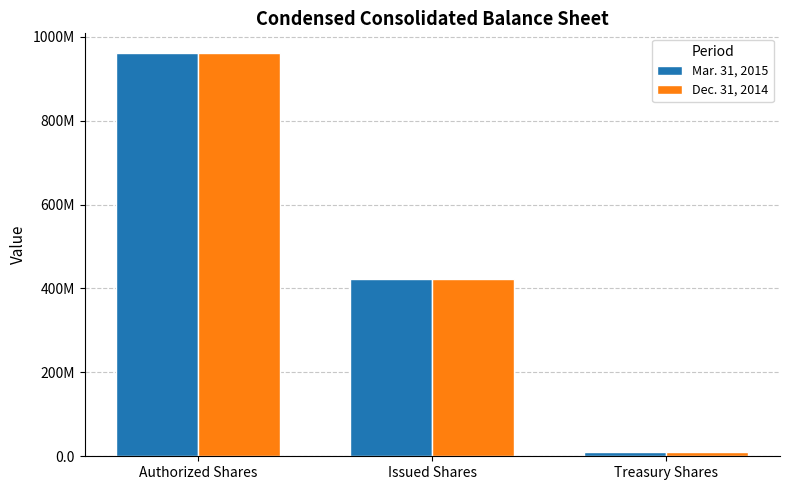

What are all the series names shown in the legend?

Mar. 31, 2015, Dec. 31, 2014